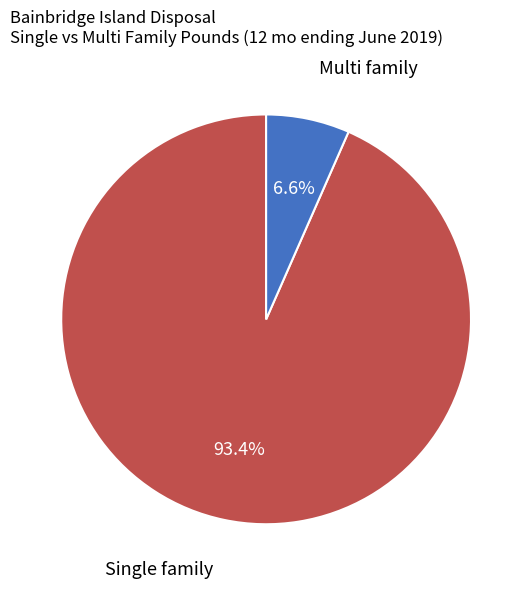

Is there a majority slice in this chart?

Yes